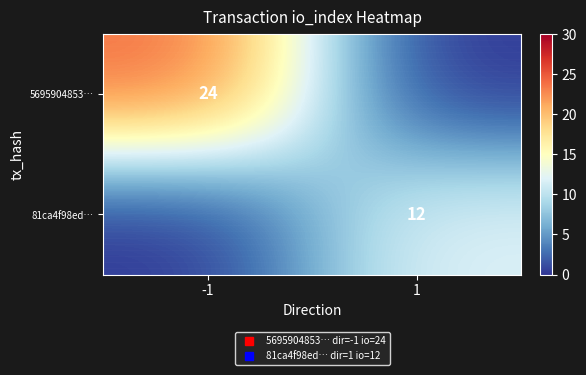

Which series has the largest total across all categories?

5695904853…